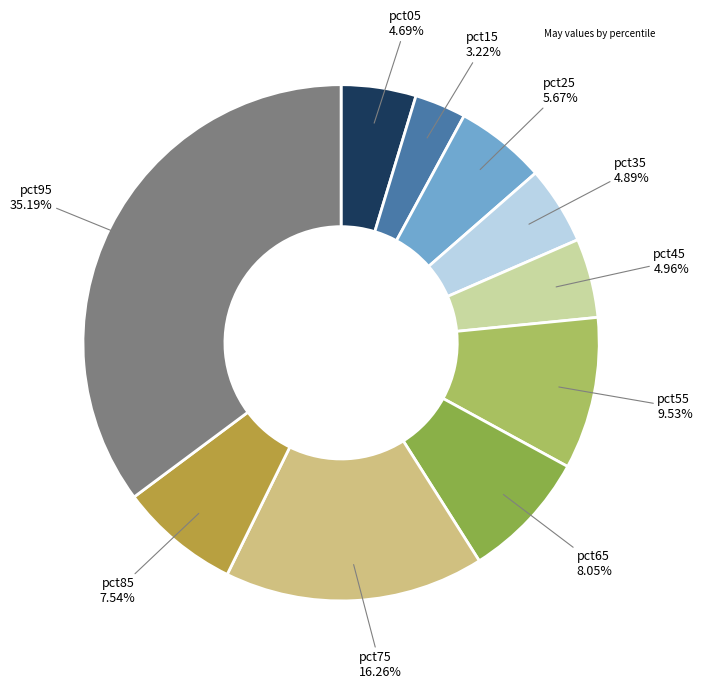

Is there a majority slice in this chart?

No